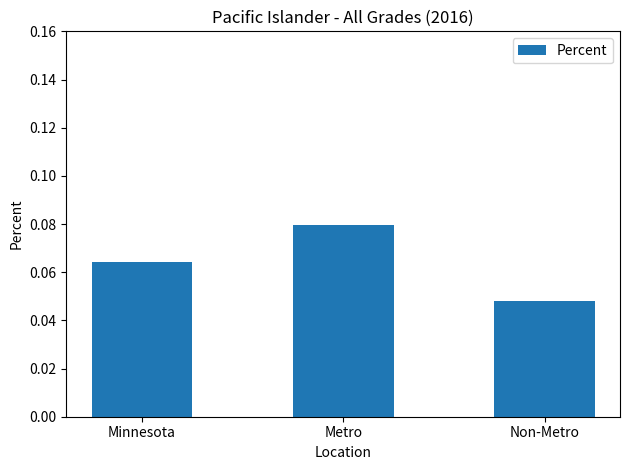

What is the sum of all values?

0.2